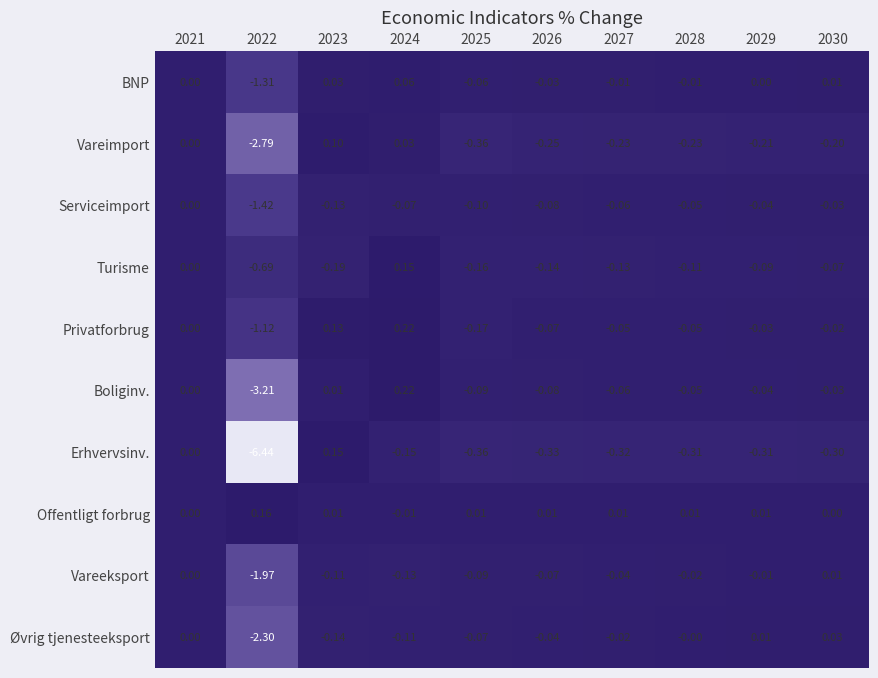

At how many categories does at least one series exceed -5?

10